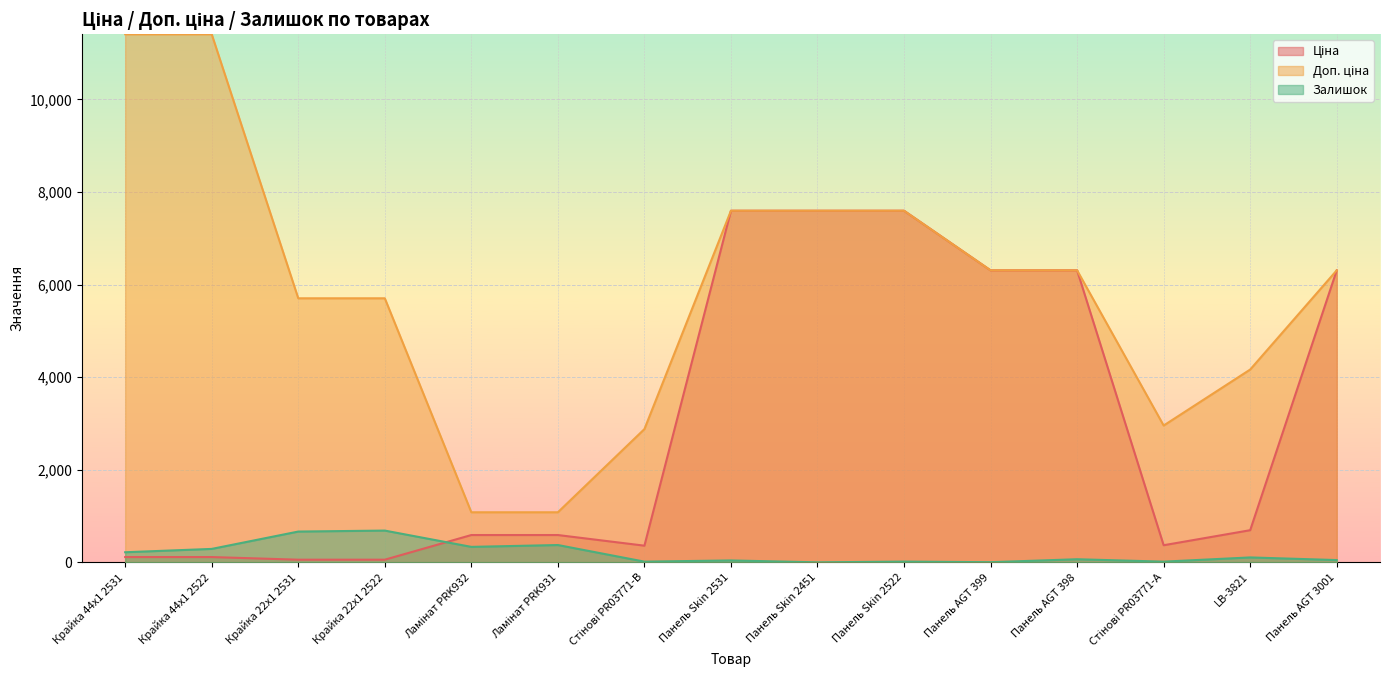

Rank the series at Крайка 44x1 2531 from lowest to highest value.

Ціна, Залишок, Доп. ціна